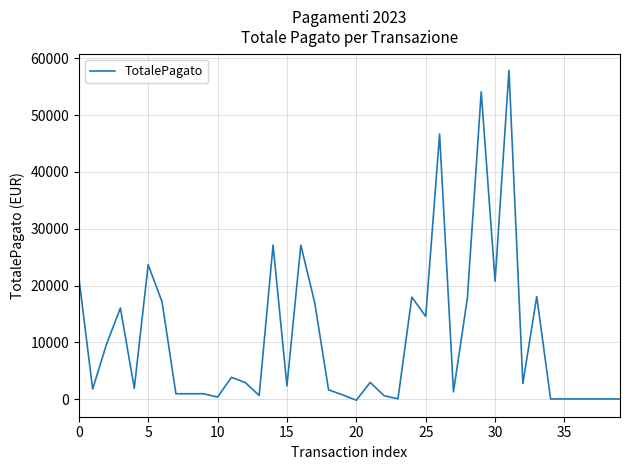

What is the difference between the maximum and minimum values?

58095.5